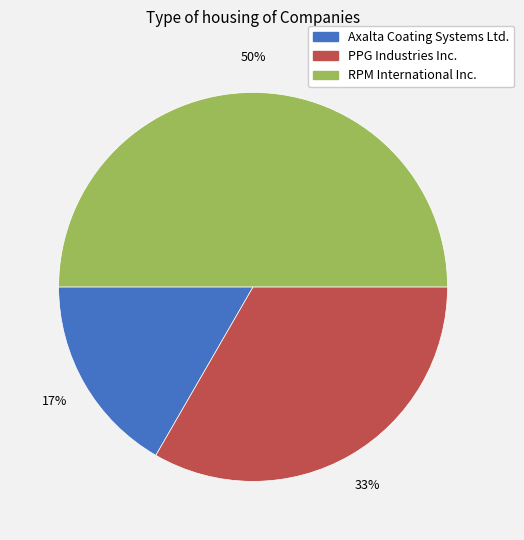

What percentage is the RPM International Inc. slice, to the nearest percent?

50%